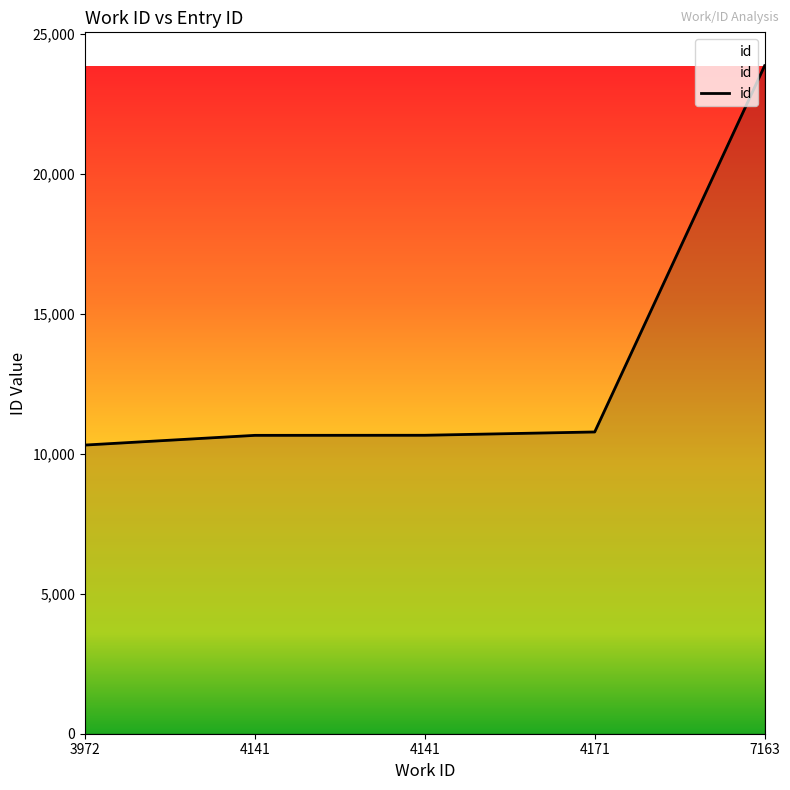

The value at 7163 is 23861. True or false?

True